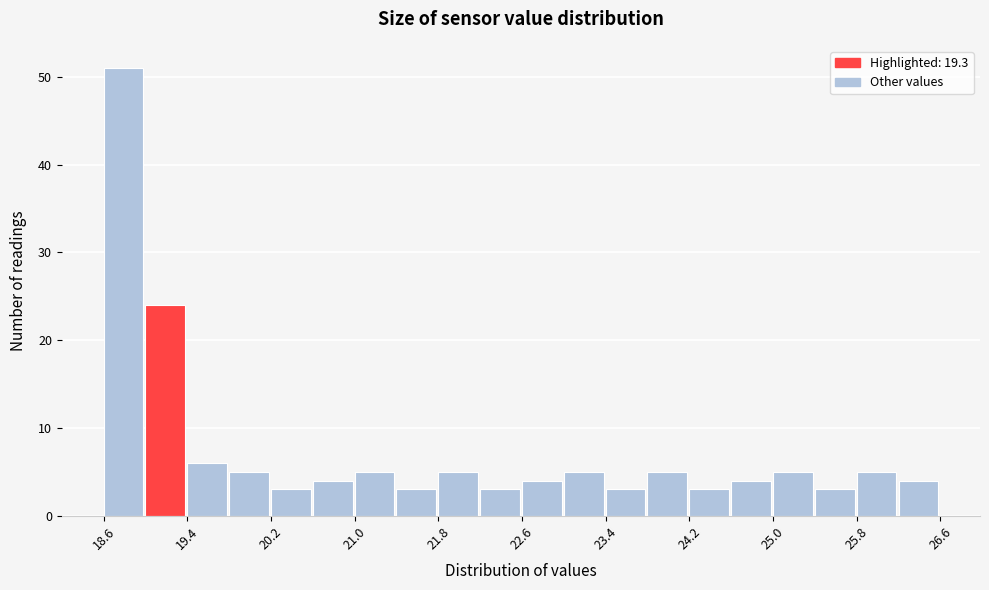

Reading left to right, transcribe this chart: for each bar, give the range it covers on the x-axis and its height. The values are not printed on the chart, so give them approximately, as read against the axis.

18.6 to 19.0: 51
19.0 to 19.4: 24
19.4 to 19.8: 6
19.8 to 20.2: 5
20.2 to 20.6: 3
20.6 to 21.0: 4
21.0 to 21.4: 5
21.4 to 21.8: 3
21.8 to 22.2: 5
22.2 to 22.6: 3
22.6 to 23.0: 4
23.0 to 23.4: 5
23.4 to 23.8: 3
23.8 to 24.2: 5
24.2 to 24.6: 3
24.6 to 25.0: 4
25.0 to 25.4: 5
25.4 to 25.8: 3
25.8 to 26.2: 5
26.2 to 26.6: 4